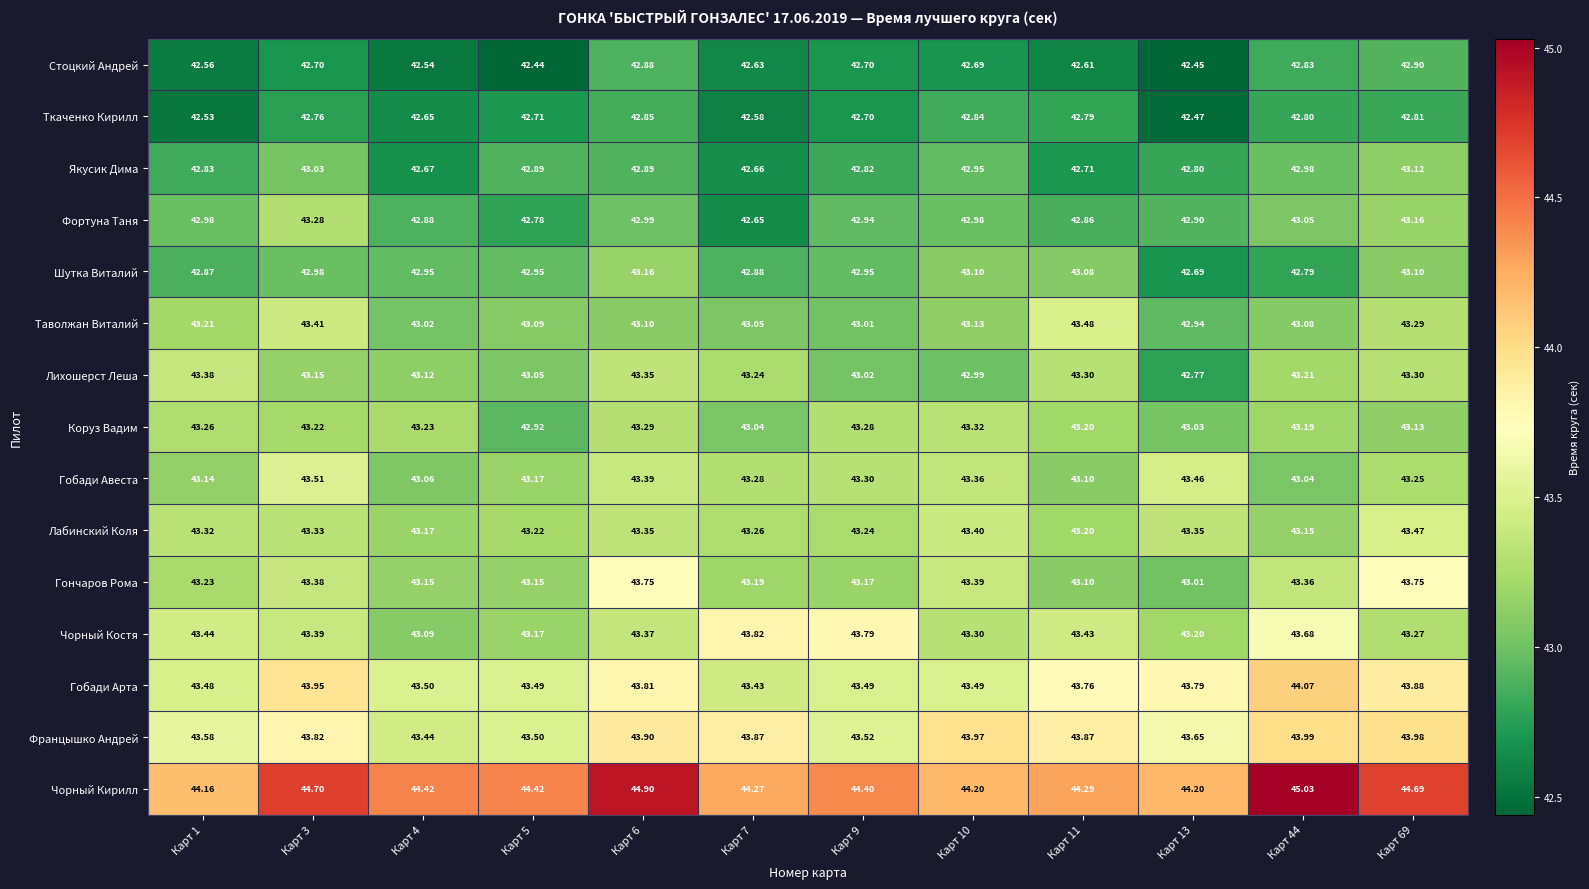

Rank the series at Карт 3 from highest to lowest value.

Чорный Кирилл, Гобади Арта, Францышко Андрей, Гобади Авеста, Таволжан Виталий, Чорный Костя, Гончаров Рома, Лабинский Коля, Фортуна Таня, Коруз Вадим, Лихошерст Леша, Якусик Дима, Шутка Виталий, Ткаченко Кирилл, Стоцкий Андрей